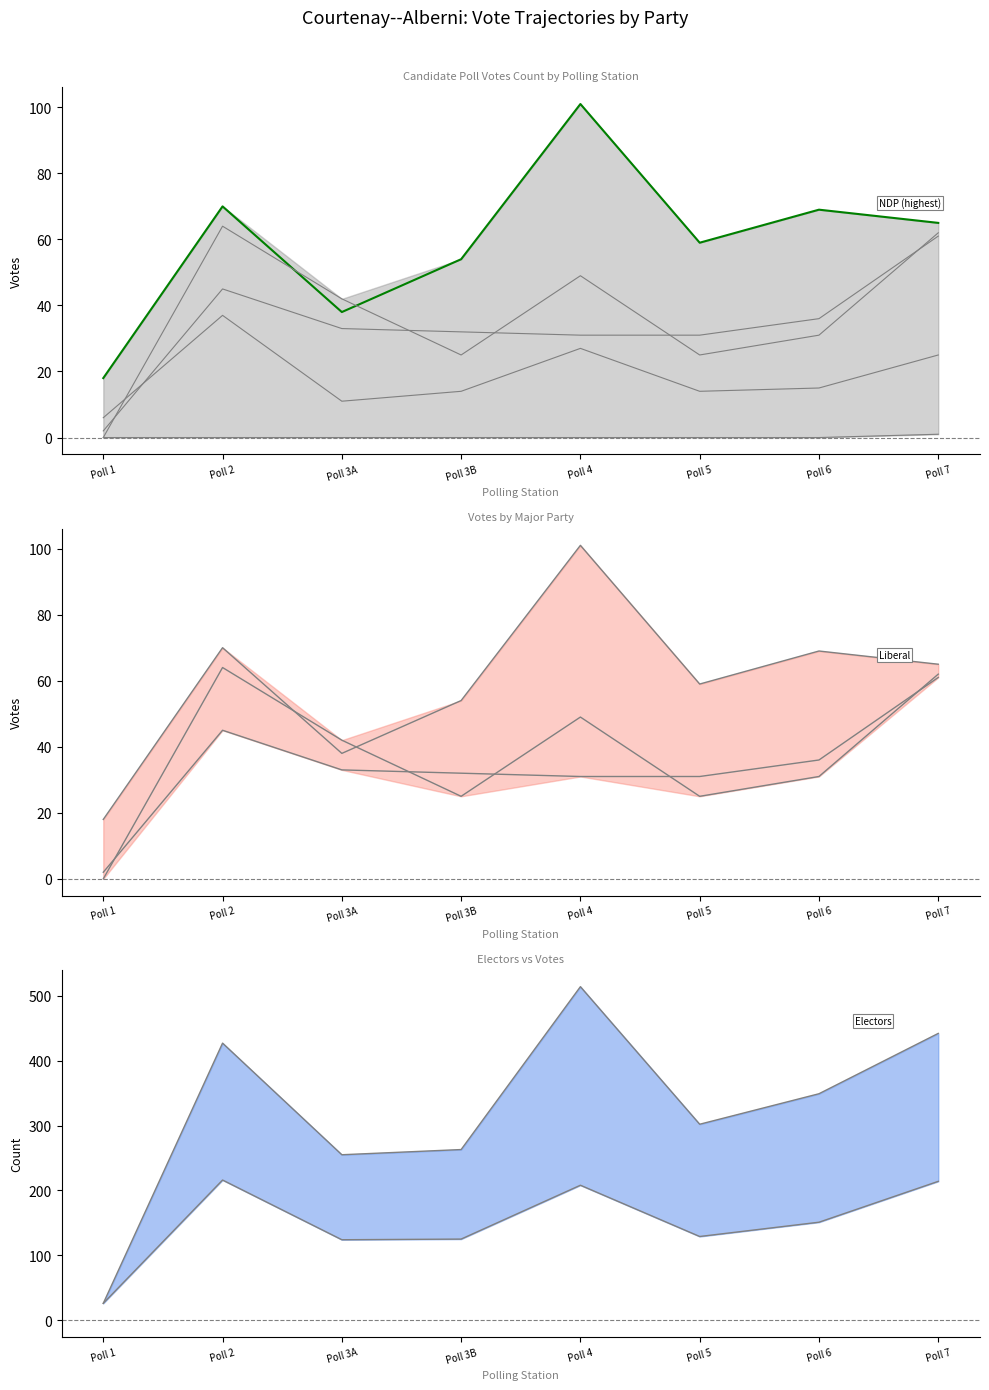

How many values in the NDP-New Democratic Party series exceed 65?

3